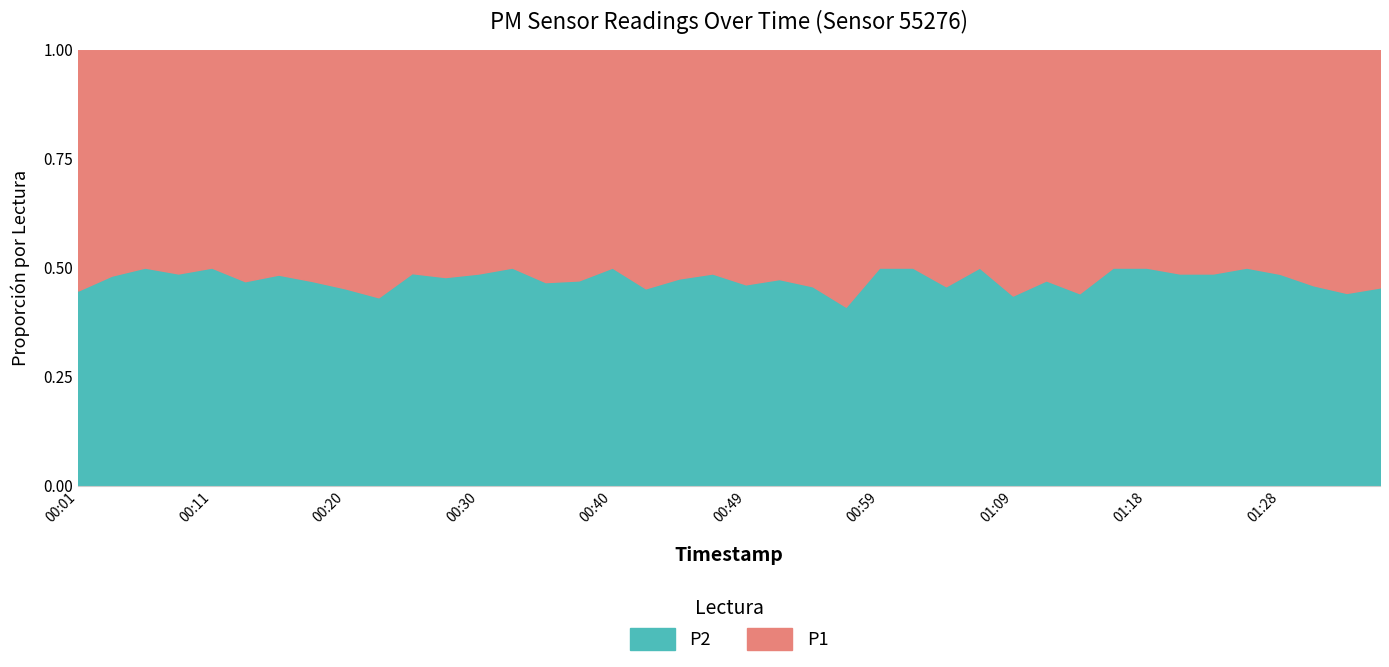

What position from the left is 01:01?

26